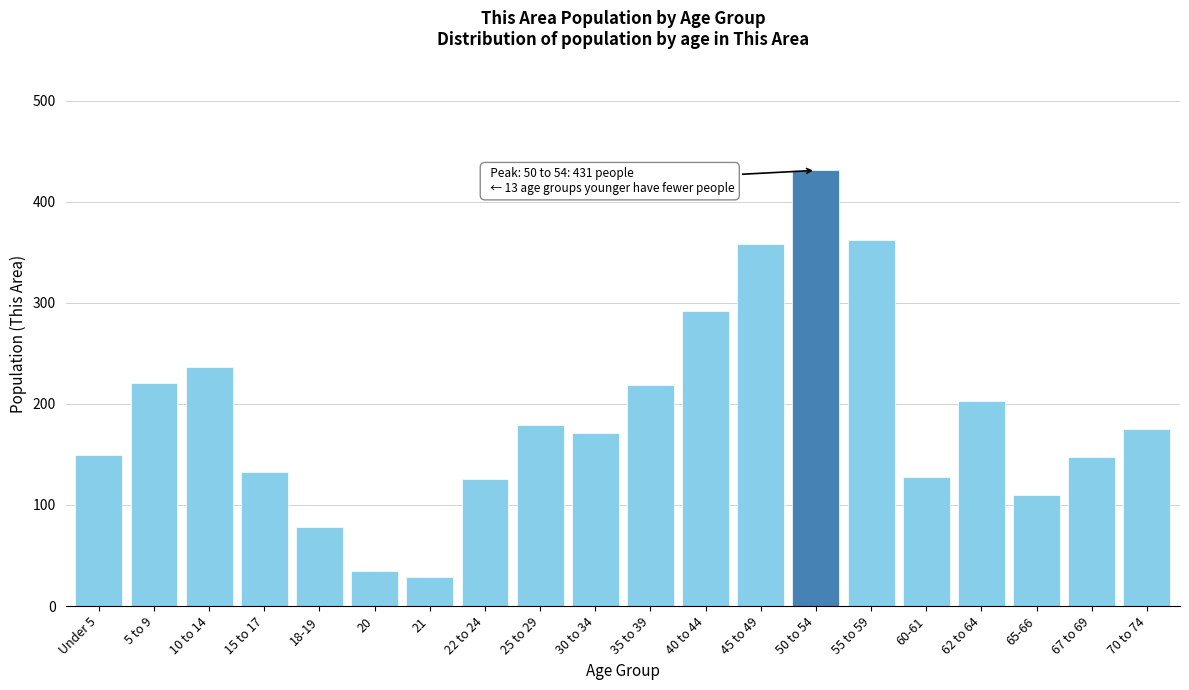

The value at 65-66 is 110. True or false?

True